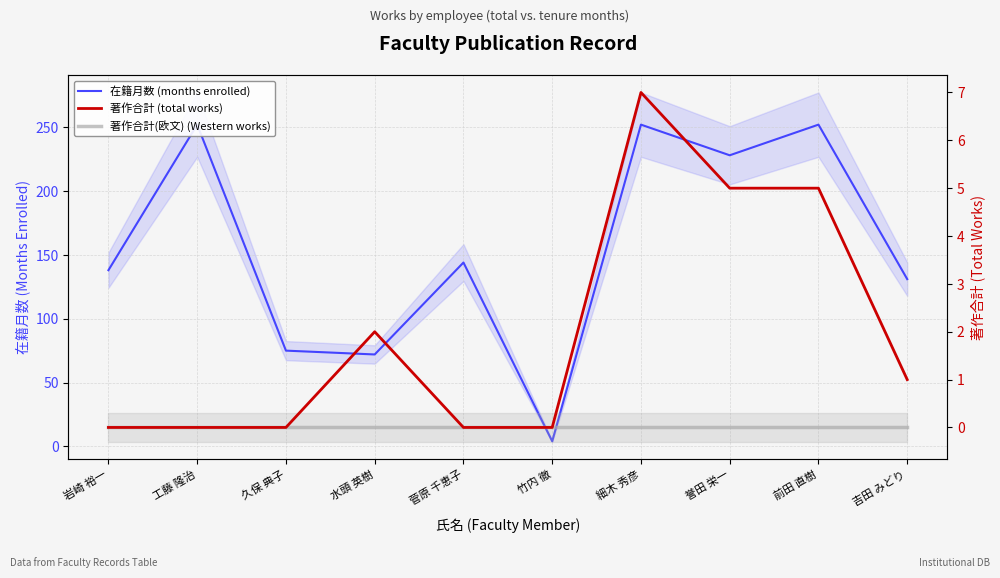

Where is 著作合計 (total works) nearest to the value 3?

水頭 英樹